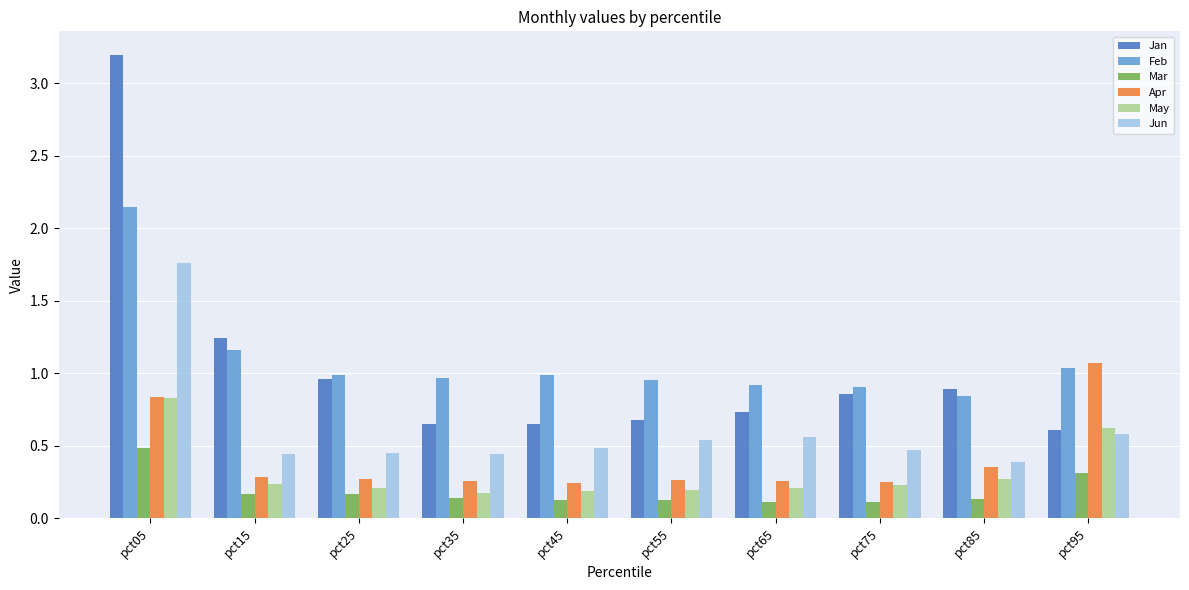

Is it true that Feb equals 0.4 at pct75?

False